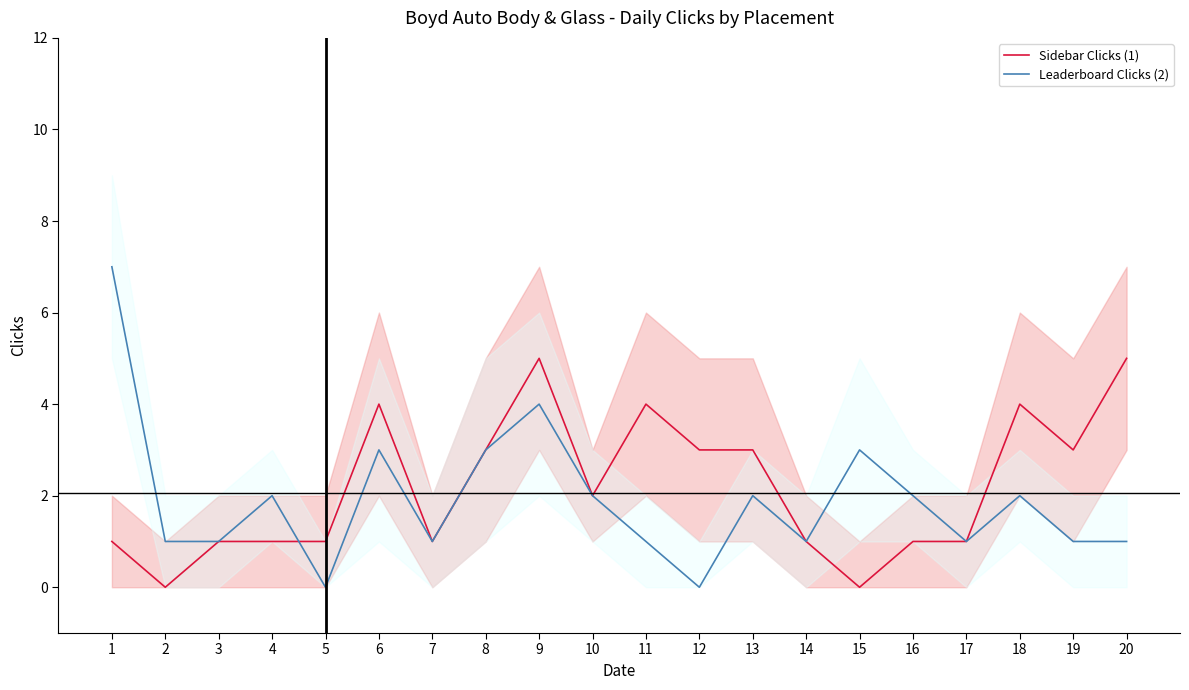

Where do Sidebar Clicks (1) and Leaderboard Clicks (2) first cross each other?

4 and 5